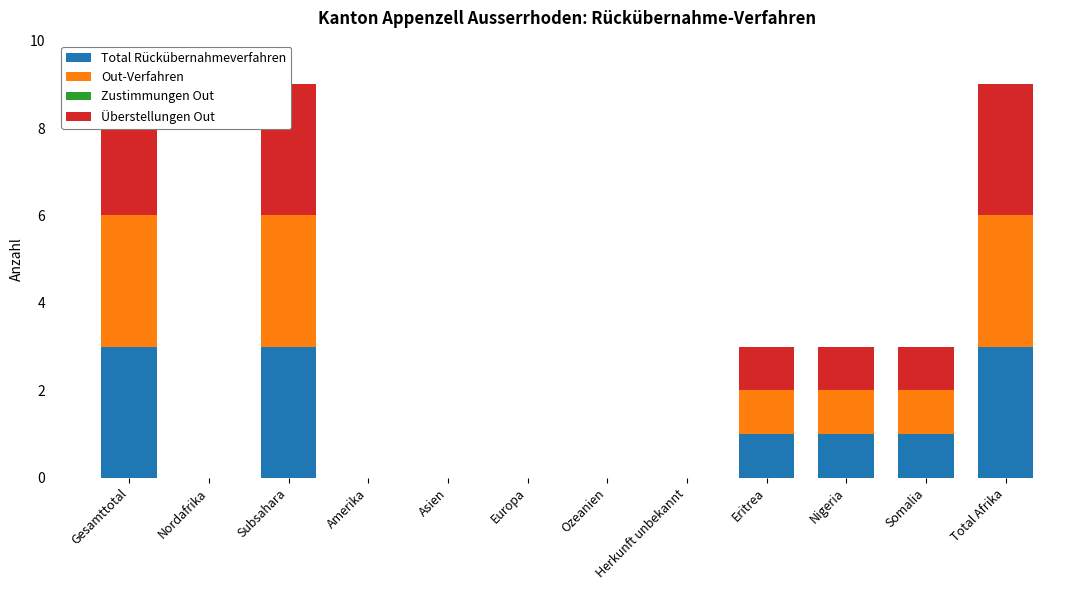

How many bars are there in total?

48